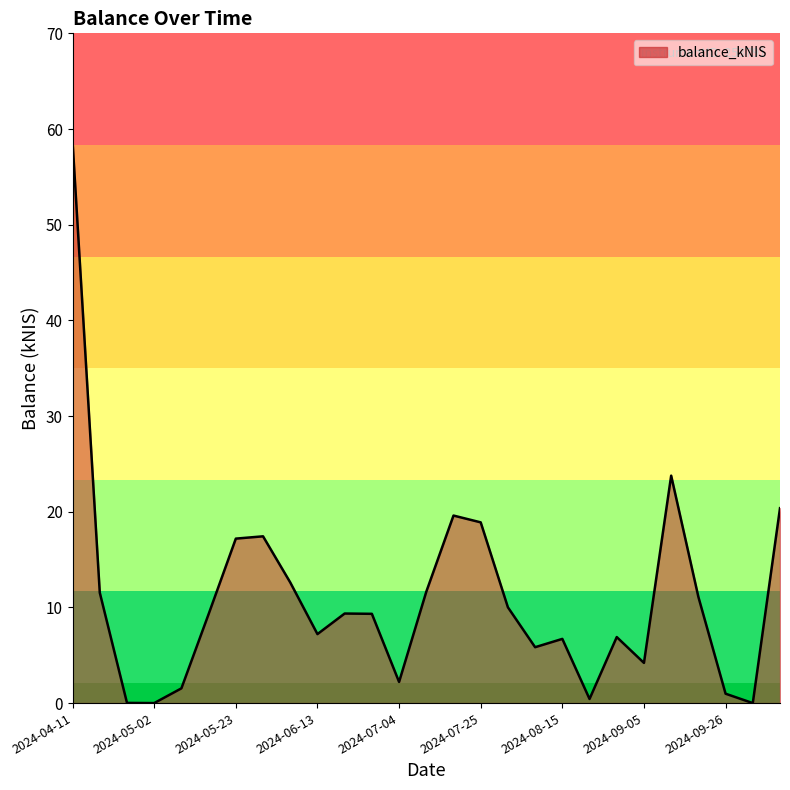

What is the maximum value shown in the chart?

58.7